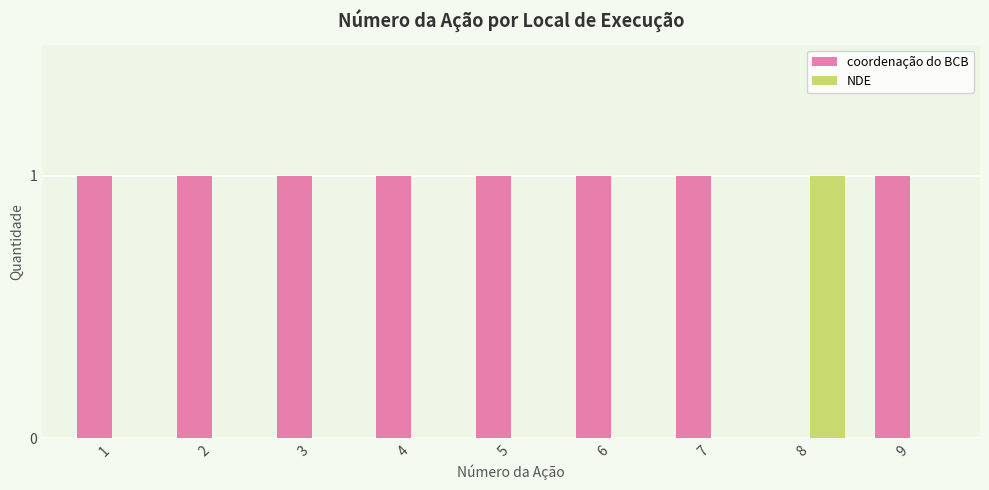

Which series has the largest total across all categories?

coordenação do BCB